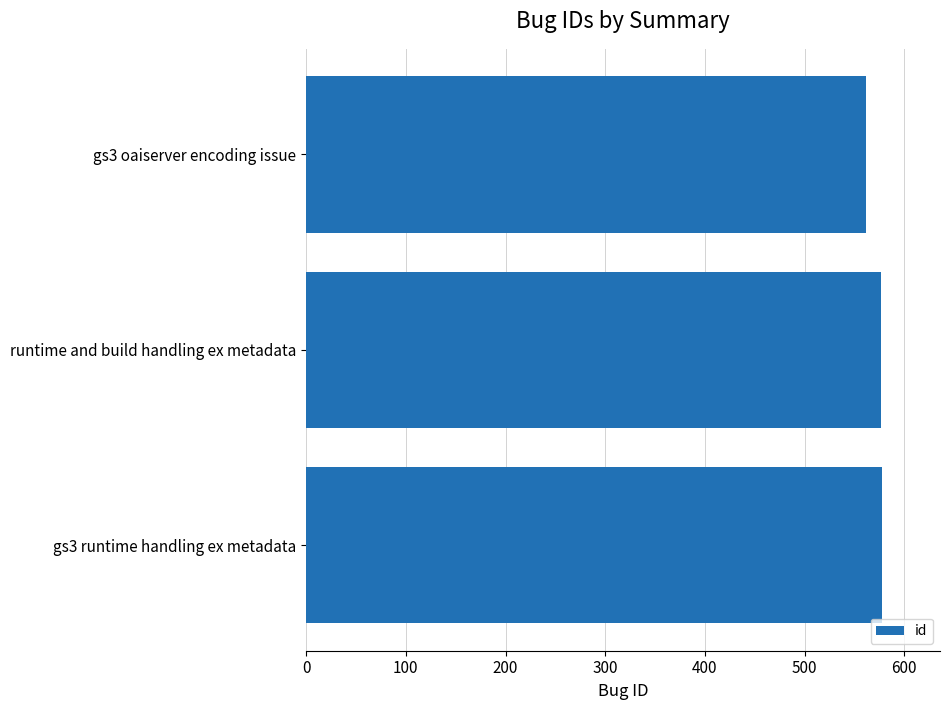

What is the average value?

572